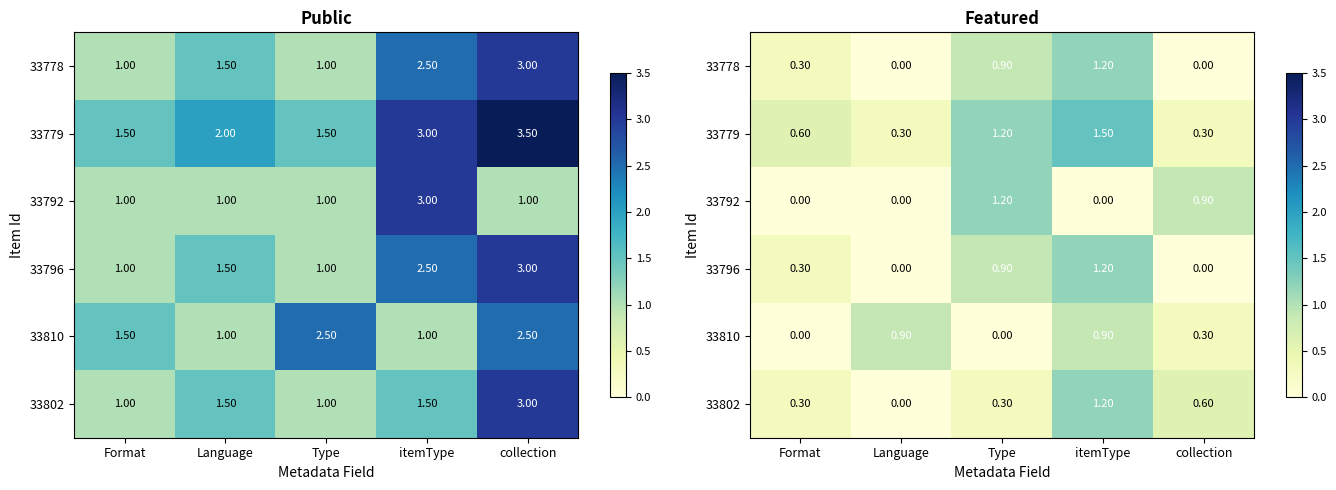

How many data points in 33778 are above 0?

3